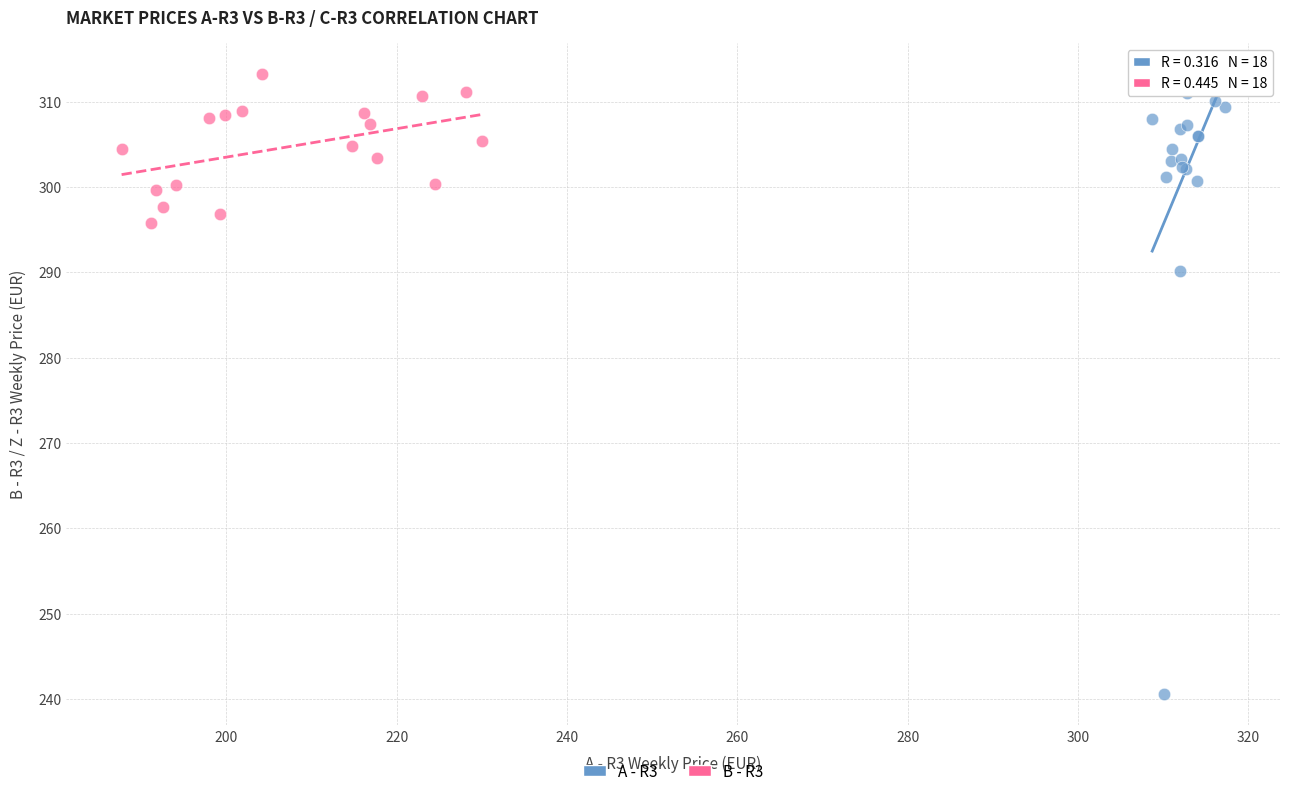

Which series has the widest spread of Y values?

A - R3